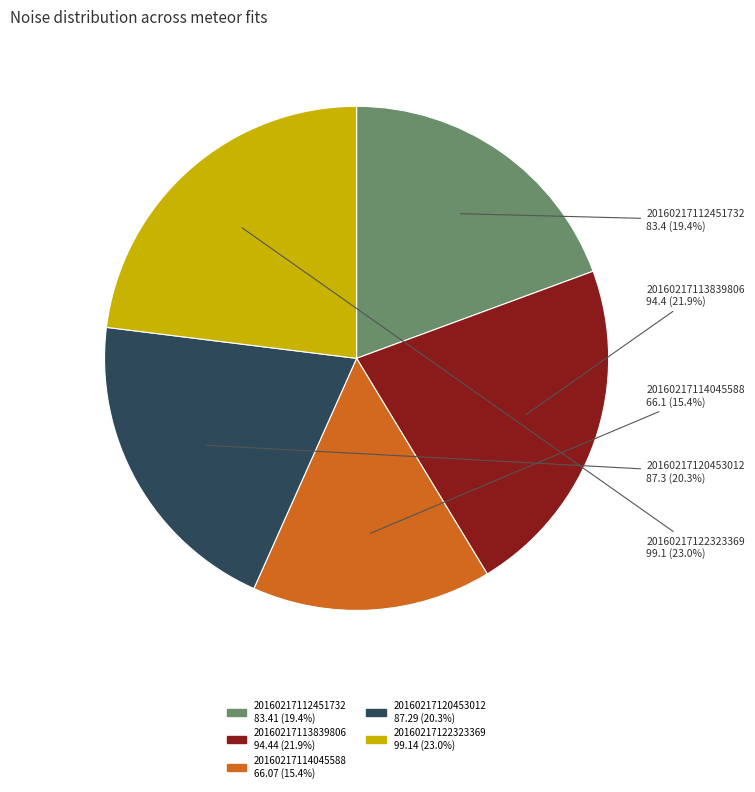

Does 20160217120453012 account for over 50% of the chart?

No